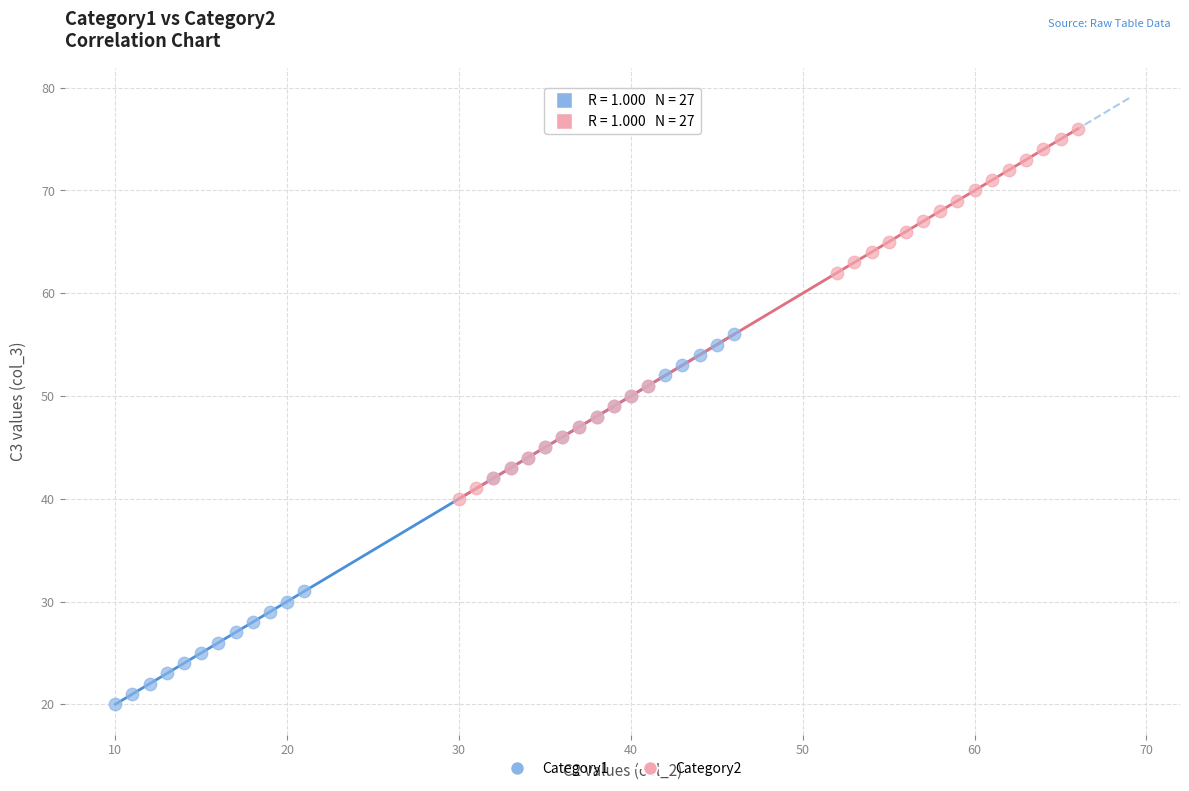

Which series contains the highest Y value?

Category2